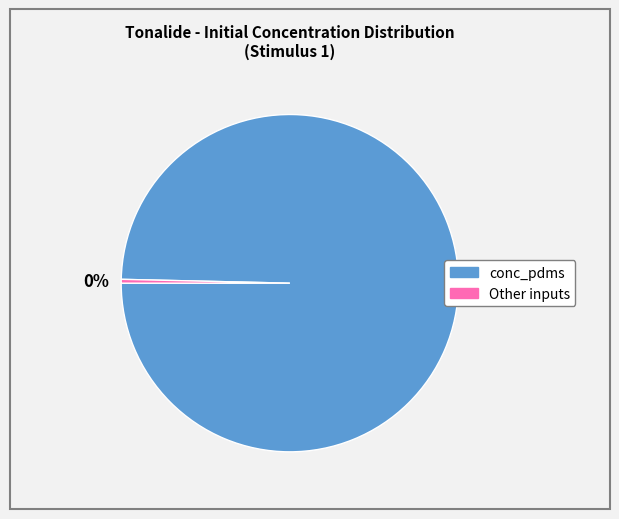

Is there a majority slice in this chart?

Yes